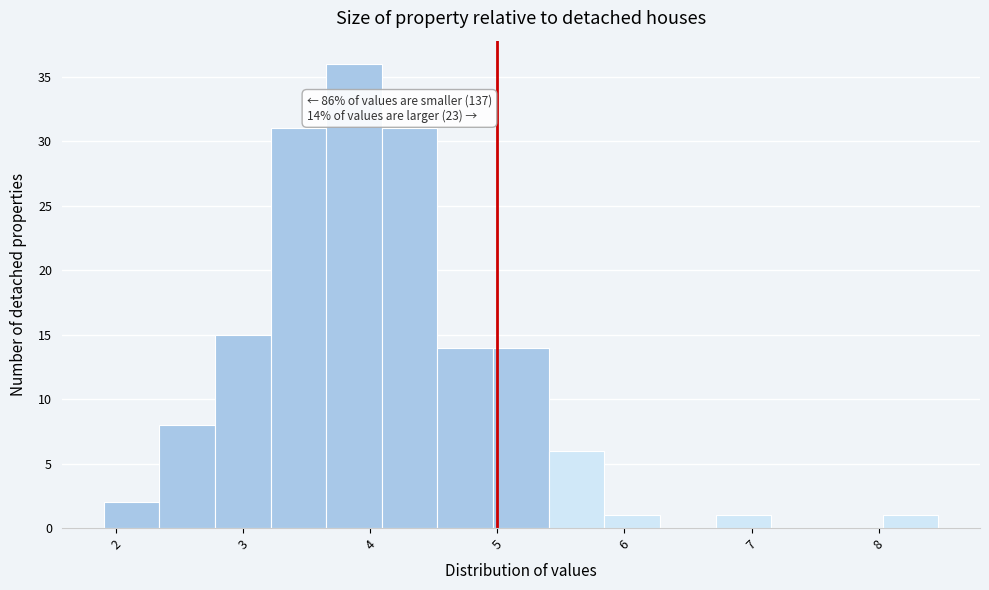

Which range on the x-axis has the tallest bar?

3.7 to 4.1